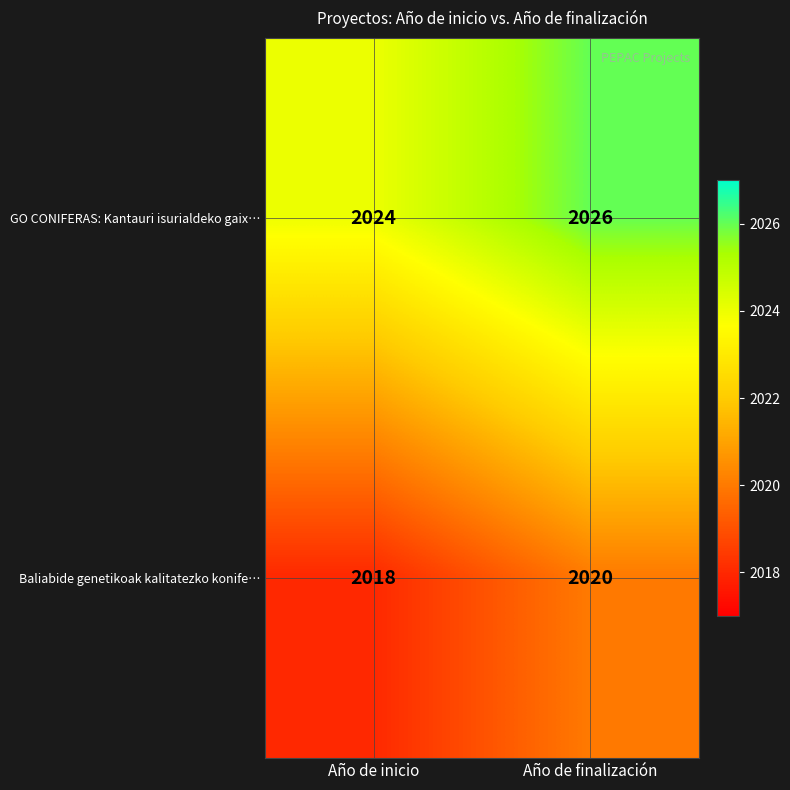

What is the average value of the Baliabide genetikoak kalitatezko konife… series?

2019